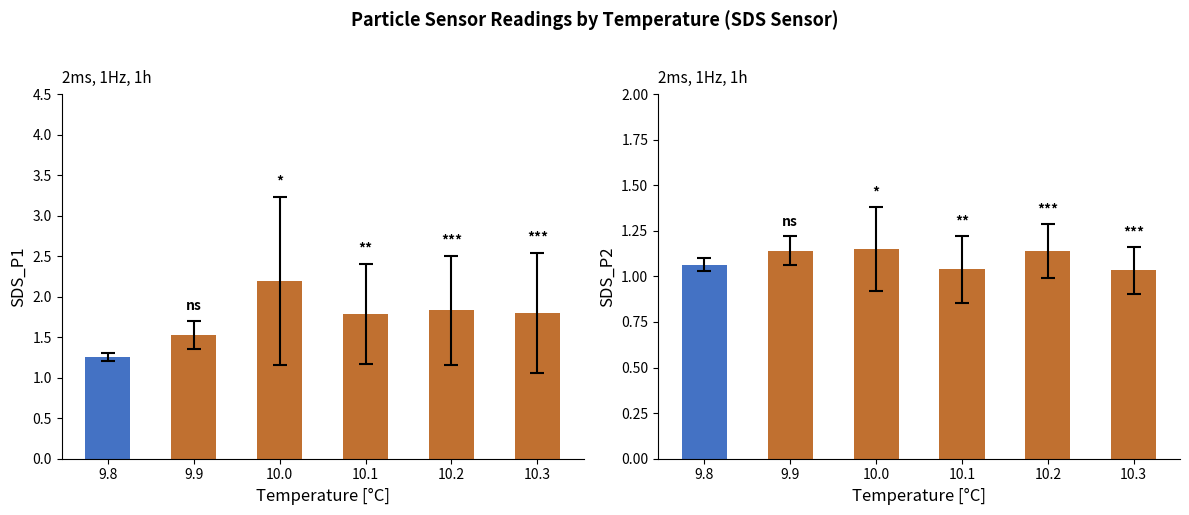

Is the value of SDS_P1 at 10.3 greater than the value of SDS_P2 at 9.8?

Yes